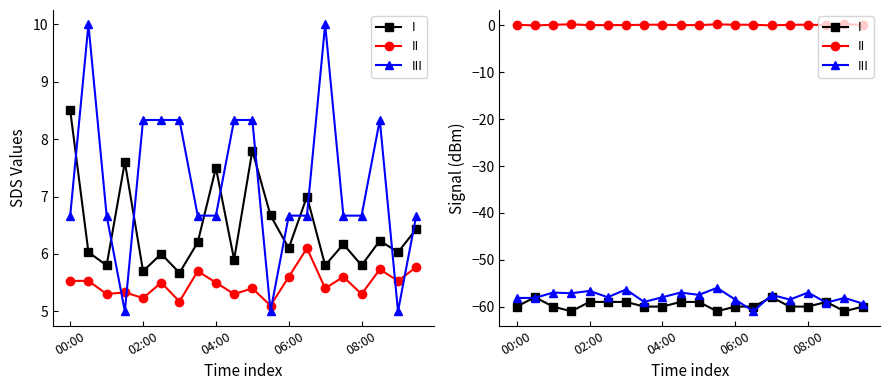

What is the value of the III point at the 9th from the left?

-58.0